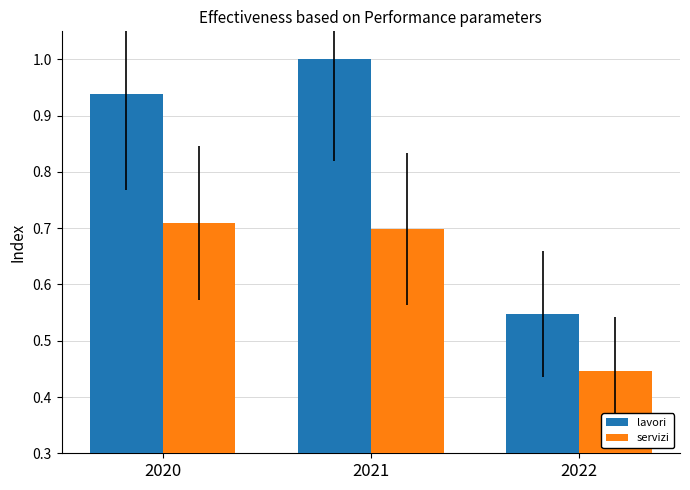

What is the highest value of the lavori series?

1.0